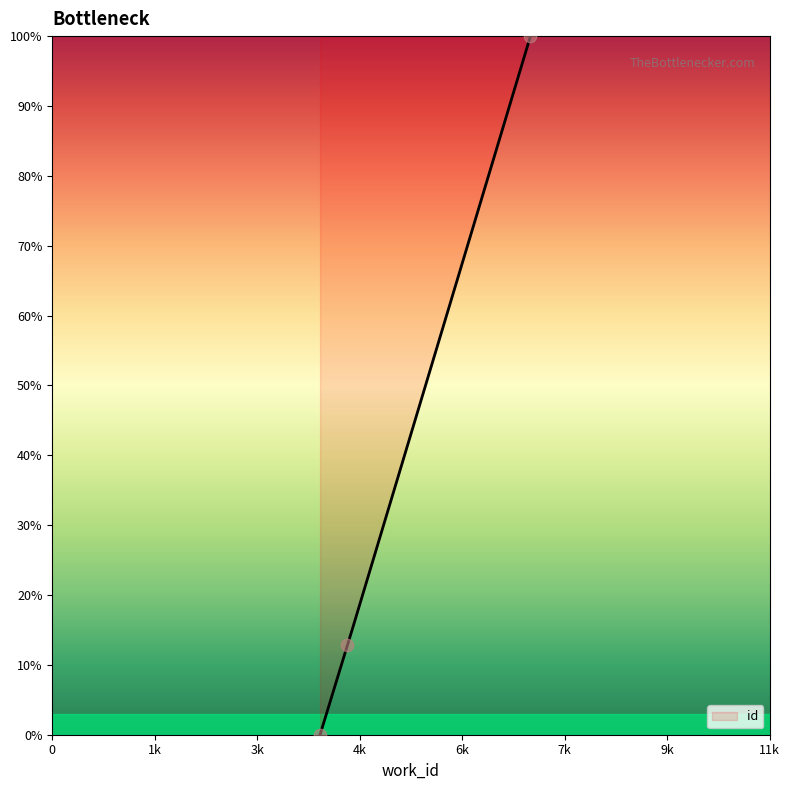

What is the change in value from 4178 to 4605?

+12.8